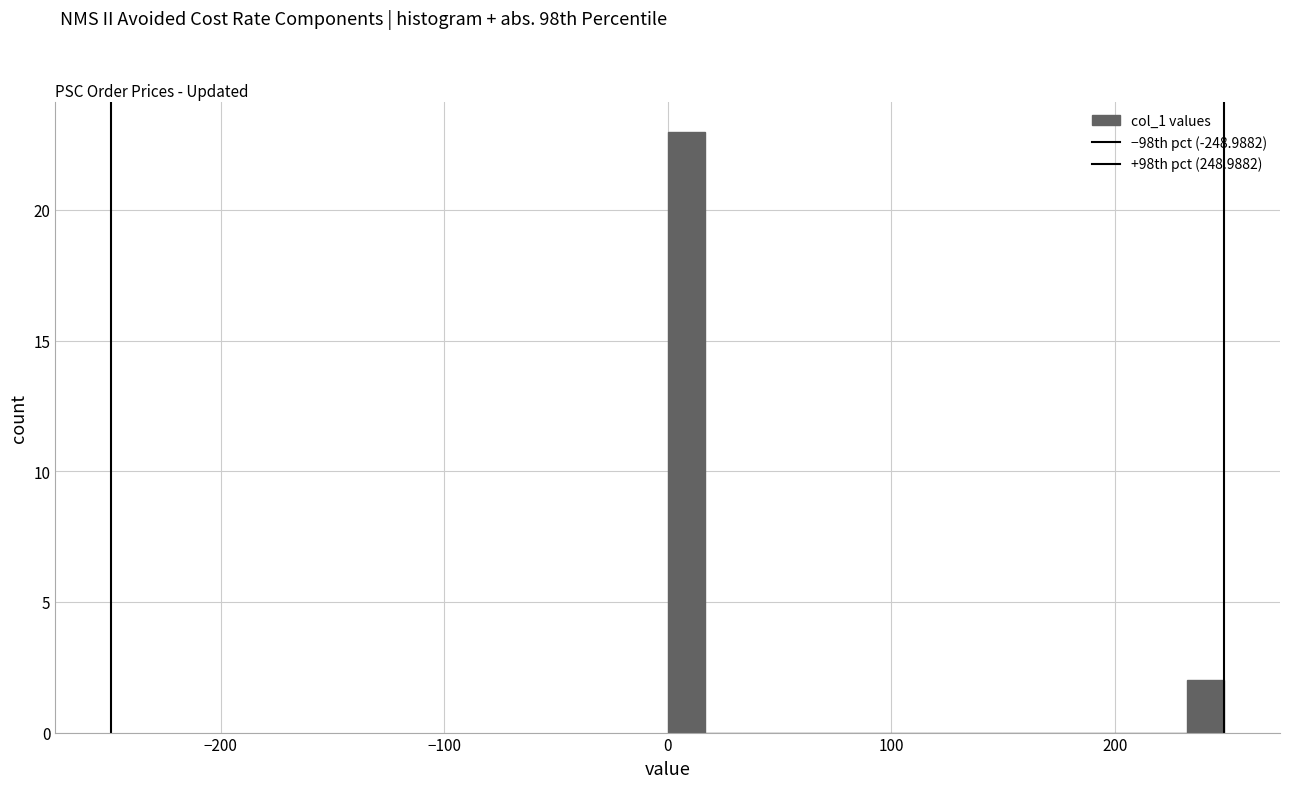

Around what value on the x-axis is the tallest bar? Give the approximate position of its centre, as read against the axis.

10